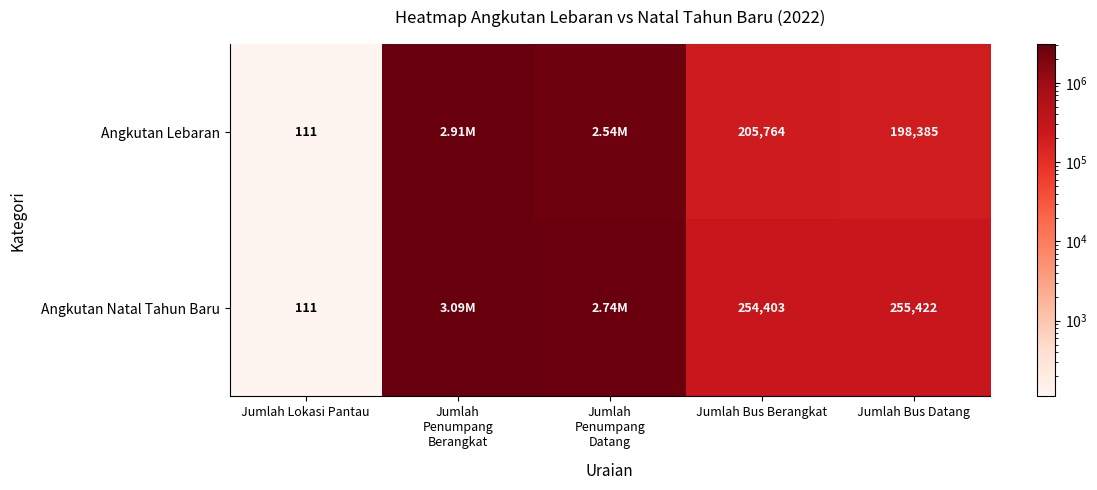

Between Jumlah Bus Berangkat and Jumlah
Penumpang
Berangkat, which is larger?

Jumlah
Penumpang
Berangkat